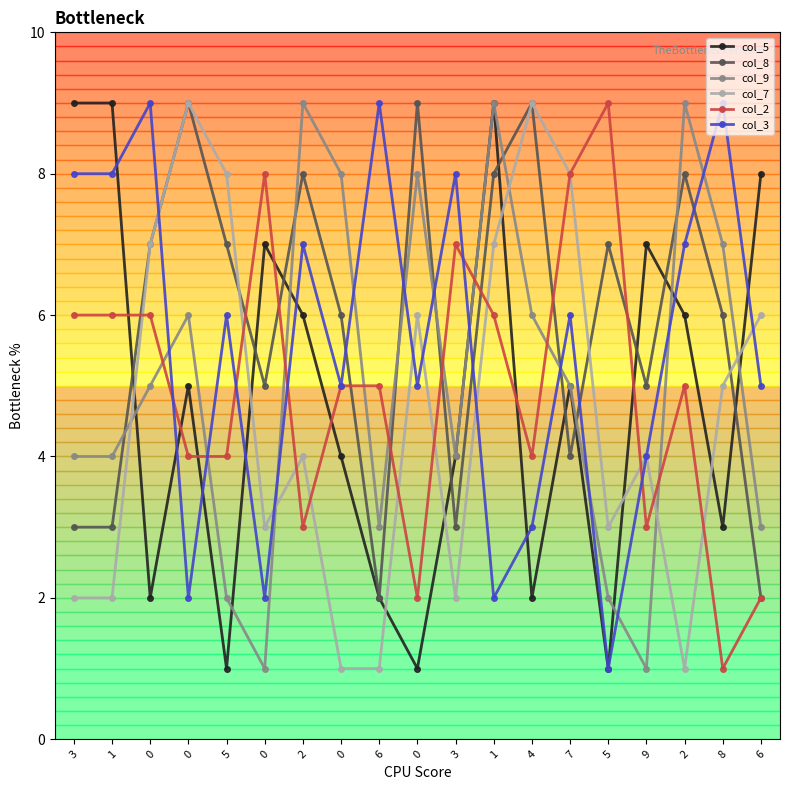

True or false: col_3 has a value of 7 at 2.

True